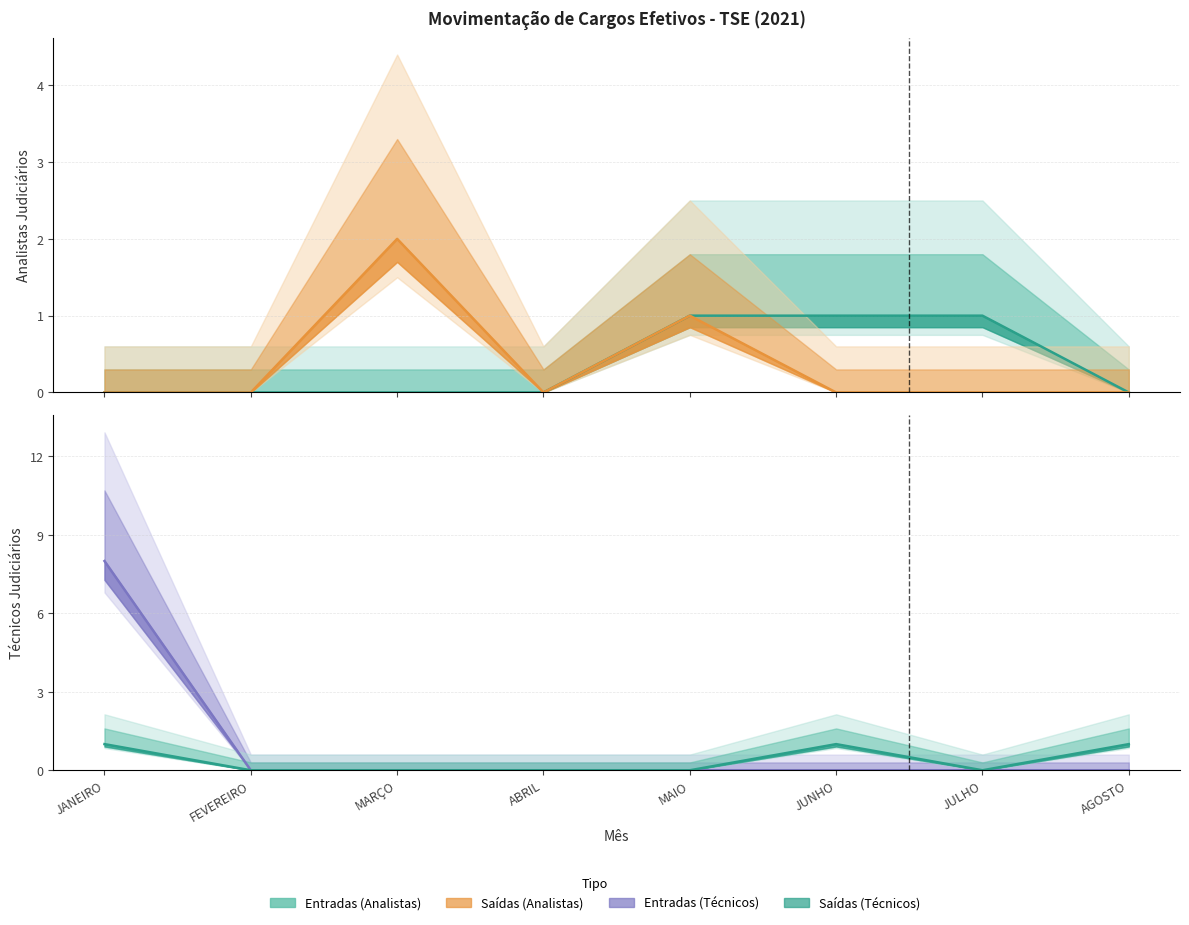

At JULHO, list the series in order from smallest to largest.

ANALISTAS SAÍDAS, TÉCNICOS ENTRADAS, TÉCNICOS SAÍDAS, ANALISTAS ENTRADAS